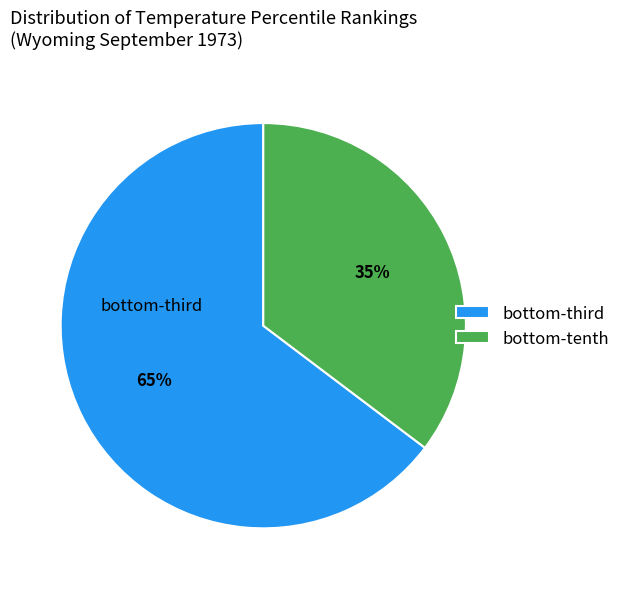

To the nearest percent, what is the average slice percentage?

50%